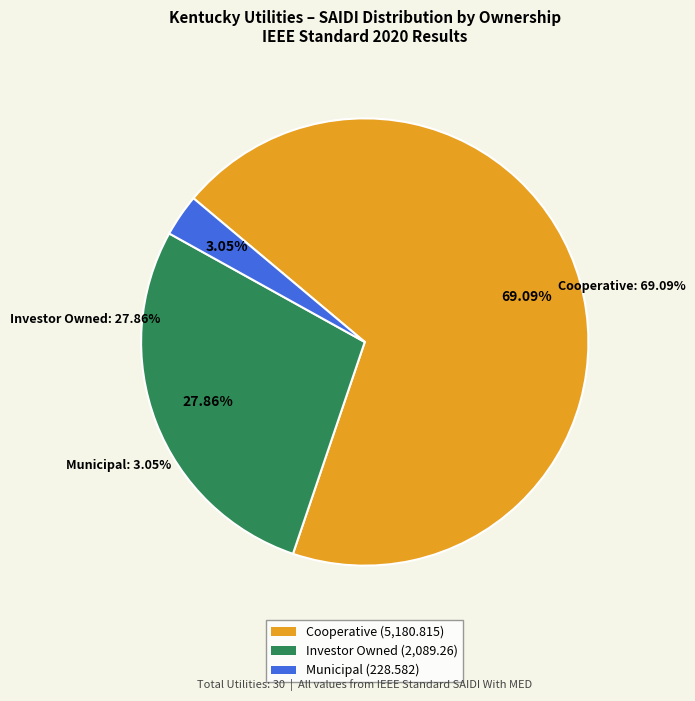

The Cooperative slice represents 69% of the pie. True or false?

True